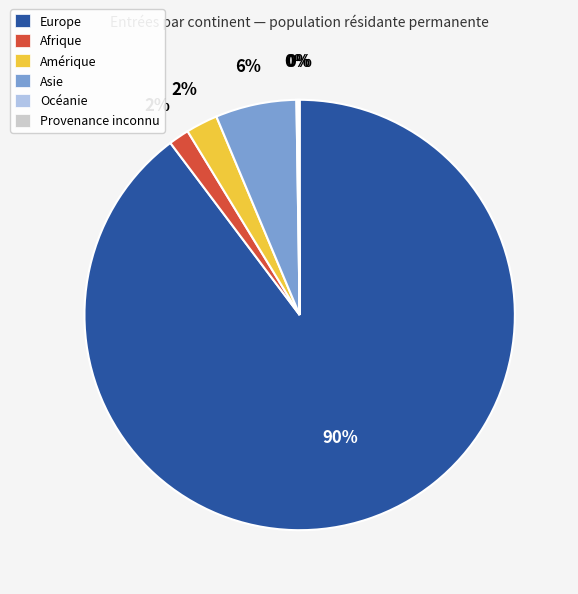

What percentage is the Asie slice, to the nearest percent?

6%